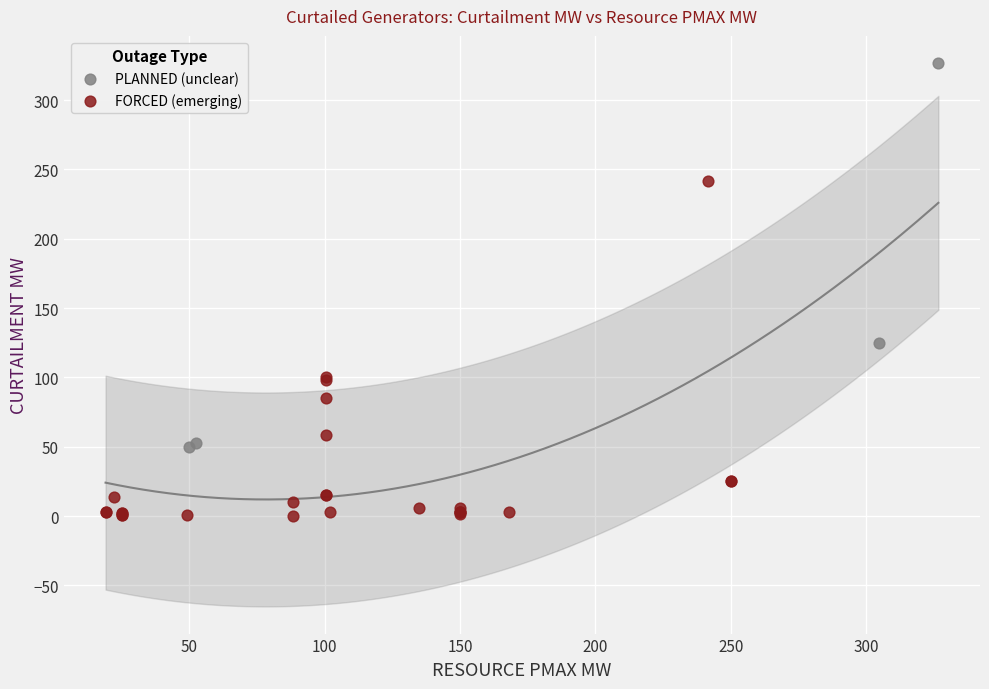

Which series contains the lowest Y value?

FORCED (emerging)